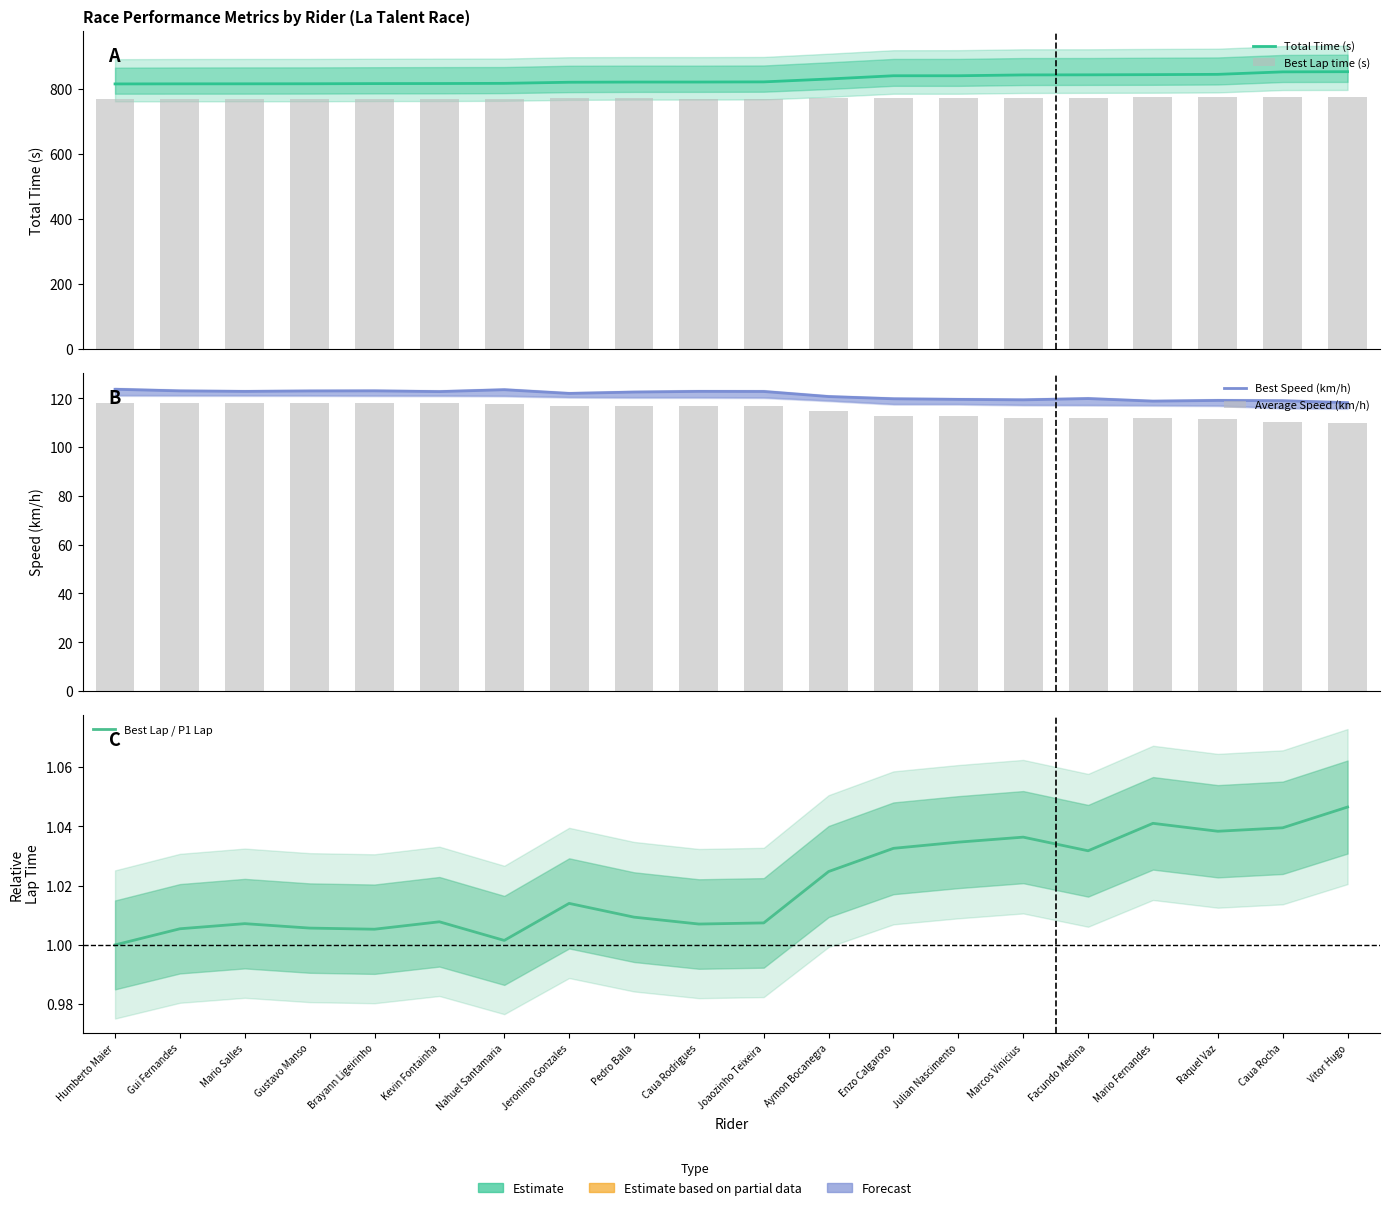

The value of Best Lap / P1 Lap at Jeronimo Gonzales is 1.0. True or false?

True